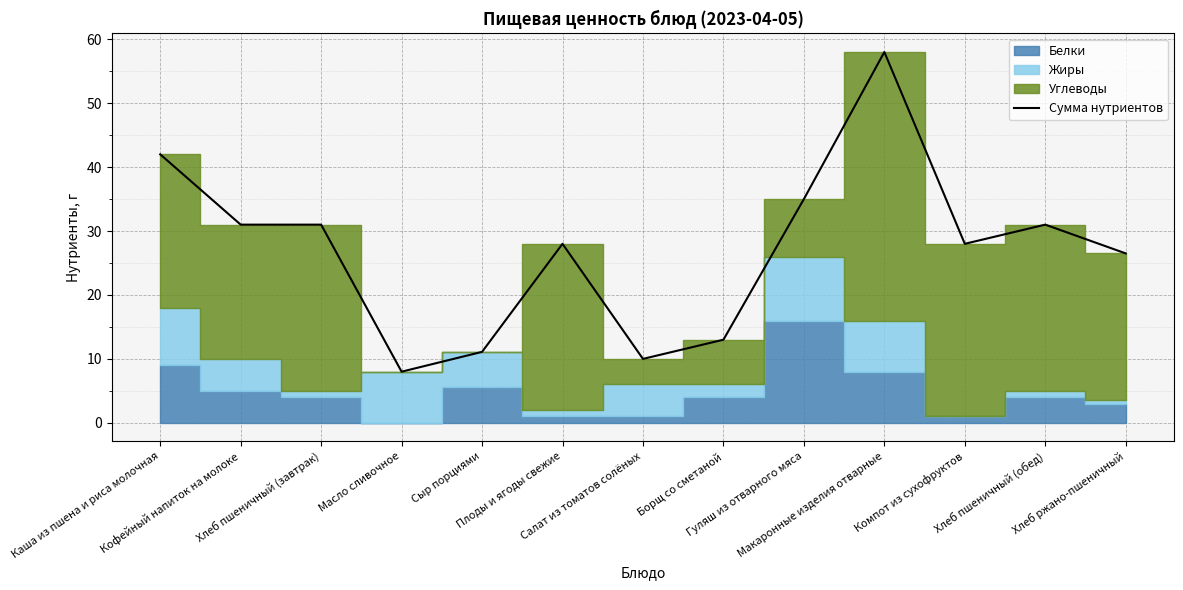

Reading right to left, list all the values displayed in this chart.

26.5	31.0	28.0	58.0	35.0	13.0	10.0	28.0	11.1	8.0	31.0	31.0	42.0